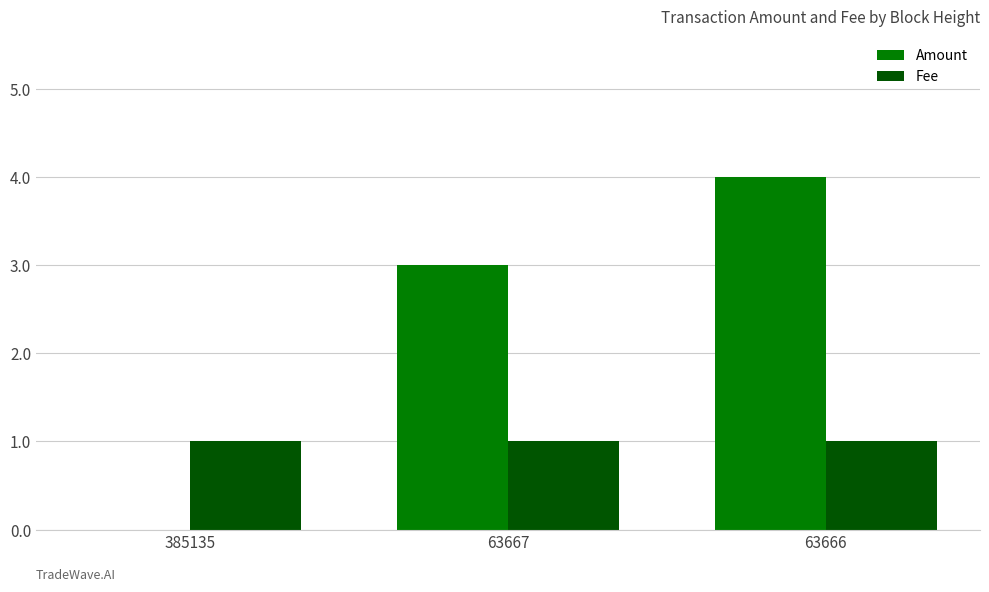

Reading left to right, transcribe all the data shown in this chart.

Amount: 385135=0	63667=3	63666=4
Fee: 385135=1	63667=1	63666=1